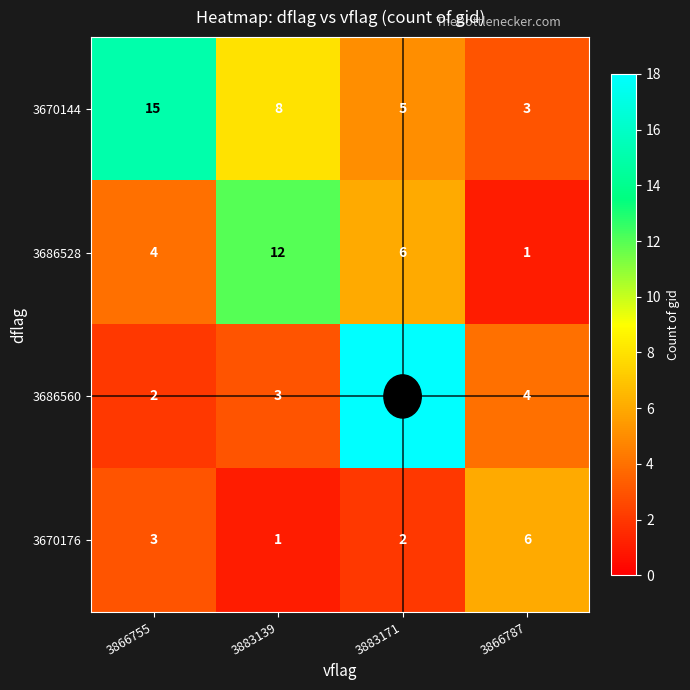

At how many categories does at least one series exceed 1?

4